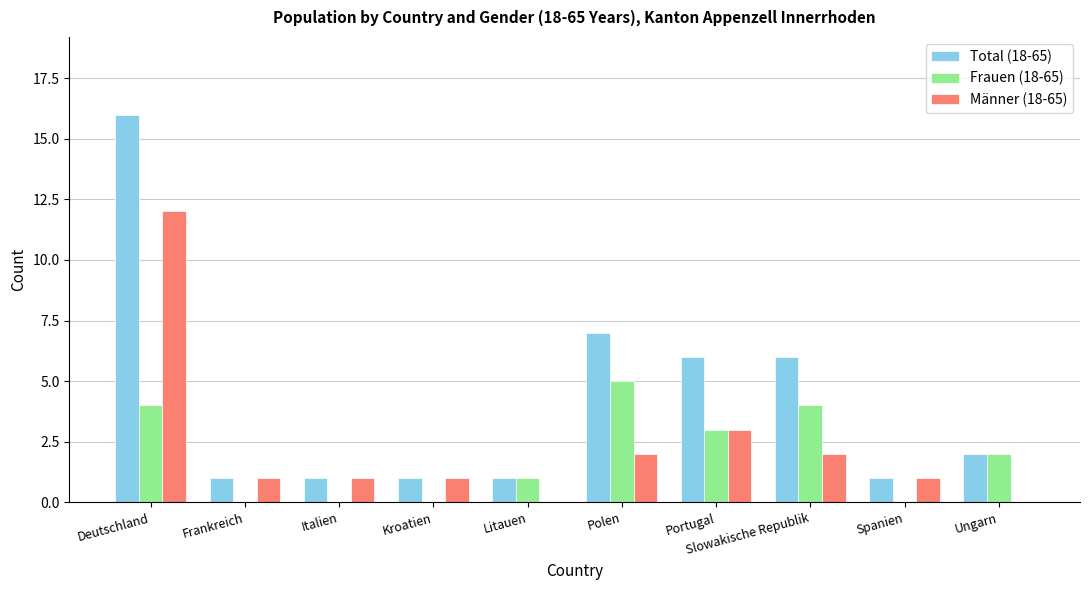

Reading right to left, extract all data points from this chart.

Total (18-65): Ungarn=2	Spanien=1	Slowakische Republik=6	Portugal=6	Polen=7	Litauen=1	Kroatien=1	Italien=1	Frankreich=1	Deutschland=16
Frauen (18-65): Ungarn=2	Spanien=0	Slowakische Republik=4	Portugal=3	Polen=5	Litauen=1	Kroatien=0	Italien=0	Frankreich=0	Deutschland=4
Männer (18-65): Ungarn=0	Spanien=1	Slowakische Republik=2	Portugal=3	Polen=2	Litauen=0	Kroatien=1	Italien=1	Frankreich=1	Deutschland=12